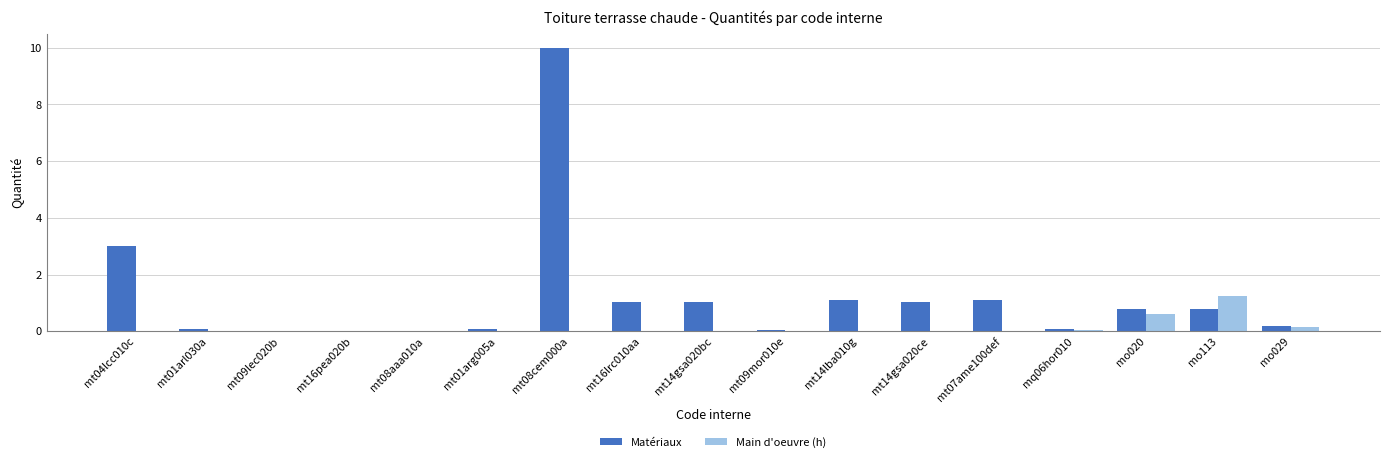

How many distinct data groups are displayed?

2